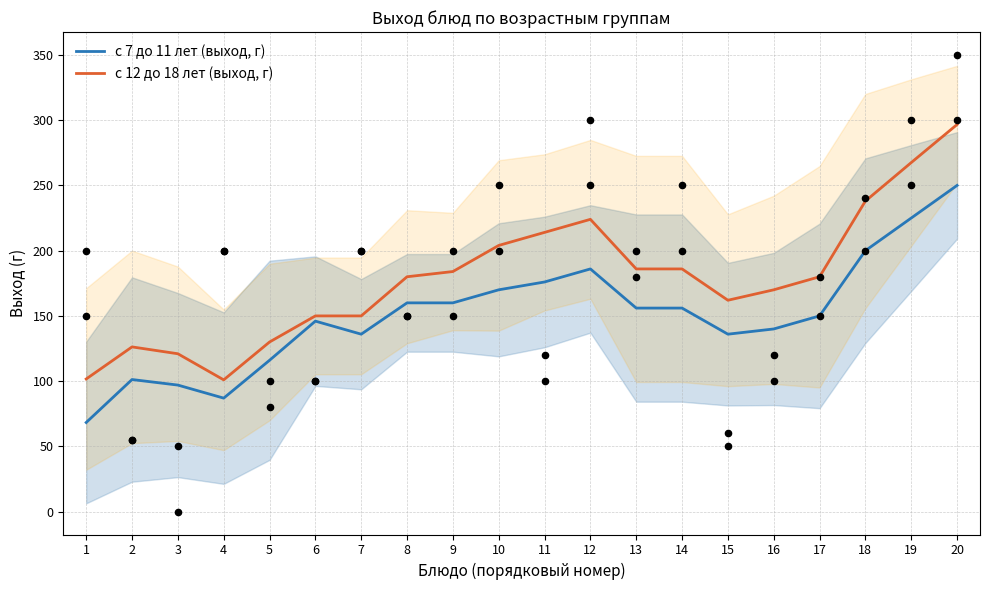

Which series contains the lowest Y value?

с 7 до 11 лет (выход, г)